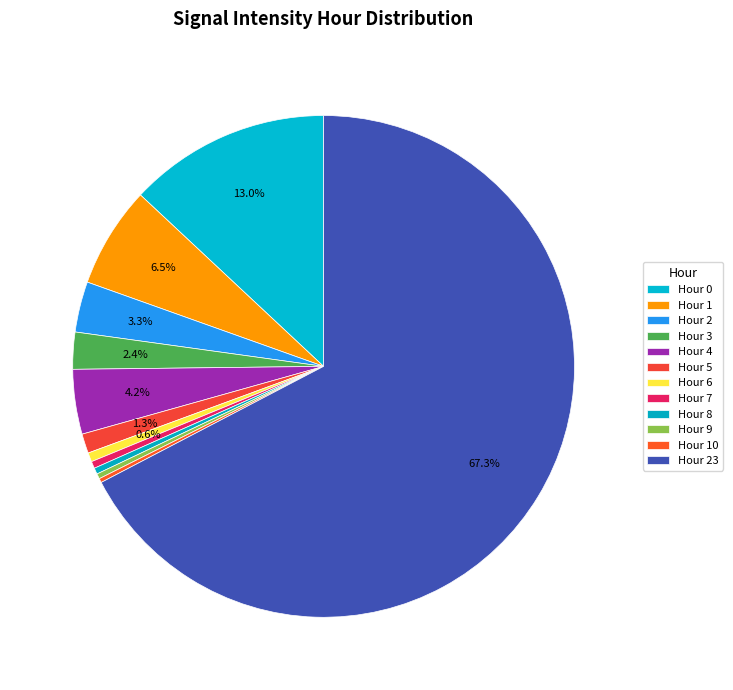

Which category has the biggest portion of the pie?

23